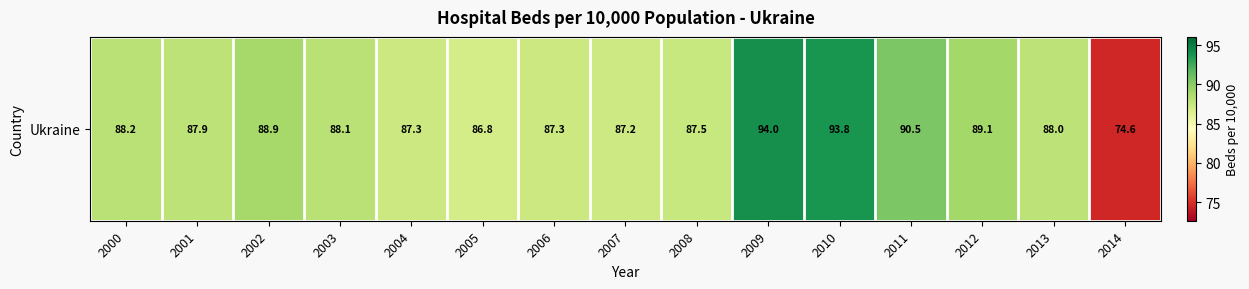

What is the difference between the values at 2010 and 2005?

7.0